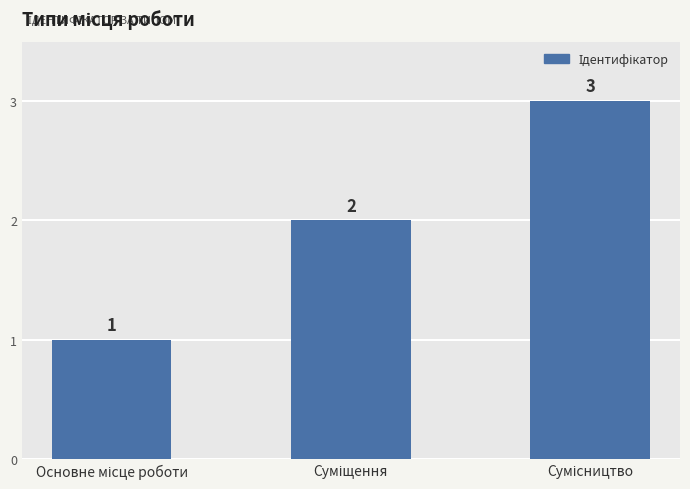

What is the value of the 1st bar from the left?

1